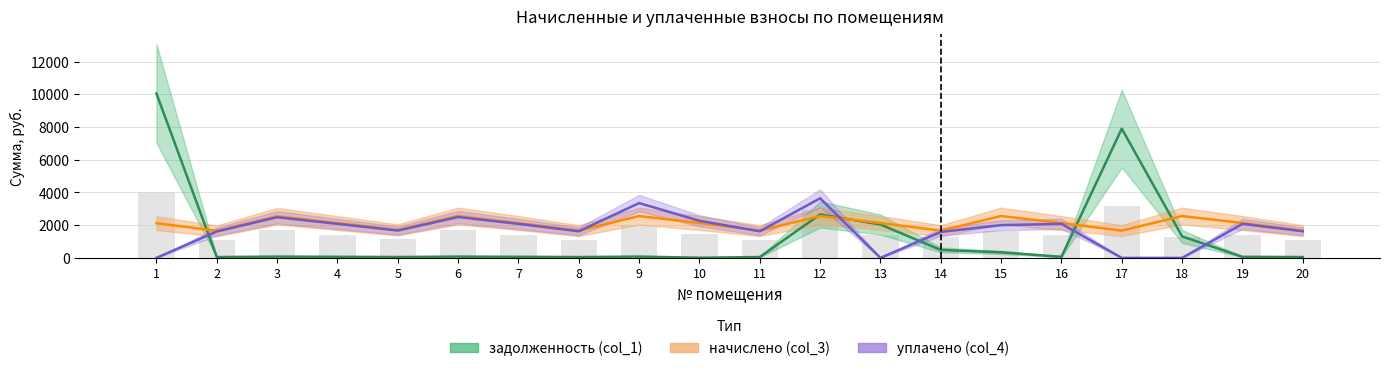

Which has a higher value, 9 or 1?

1